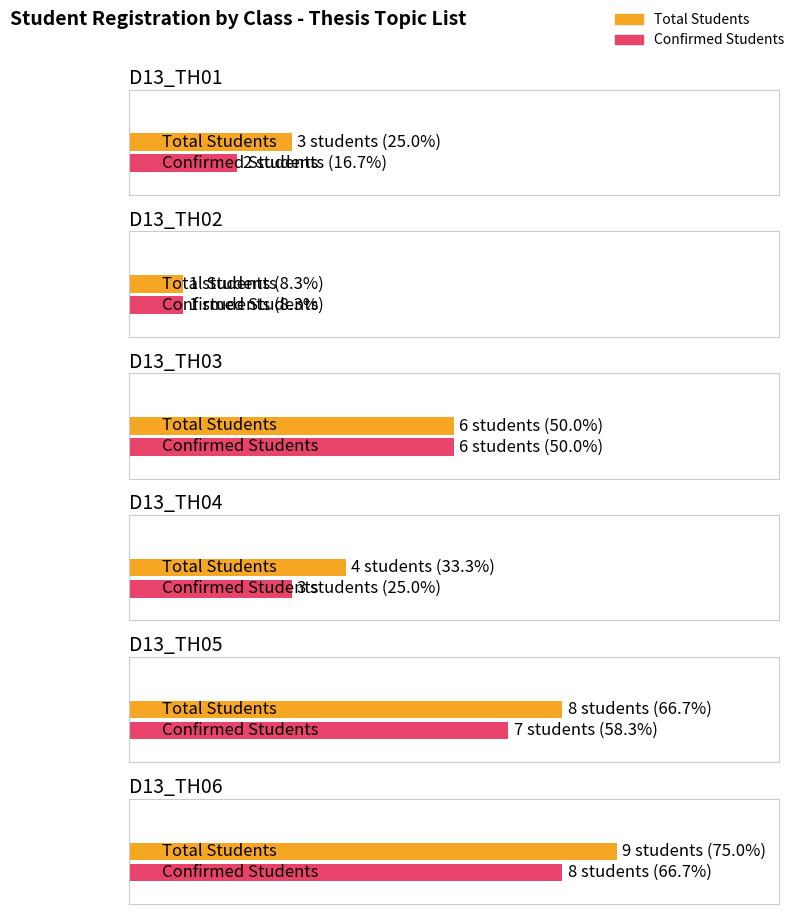

Reading left to right, extract all data points from this chart.

D13_TH01: 3	2
D13_TH02: 1	1
D13_TH03: 6	6
D13_TH04: 4	3
D13_TH05: 8	7
D13_TH06: 9	8